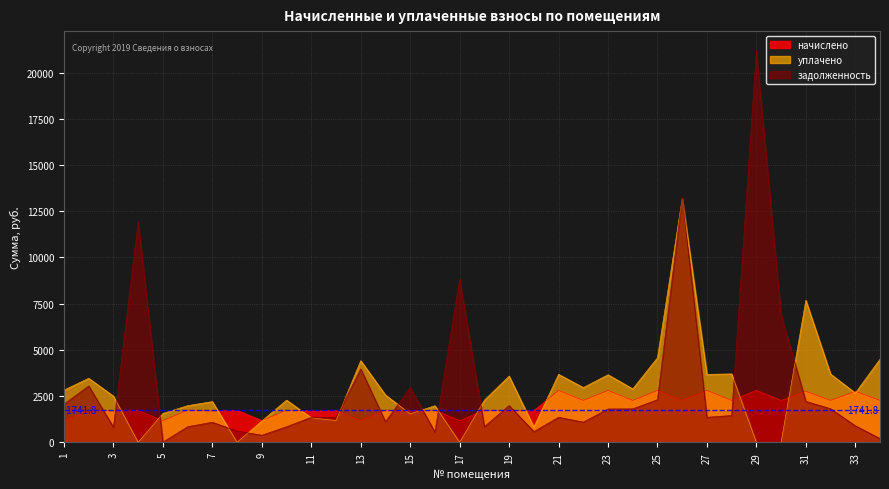

At which category does the chart reach its peak across all series?

29